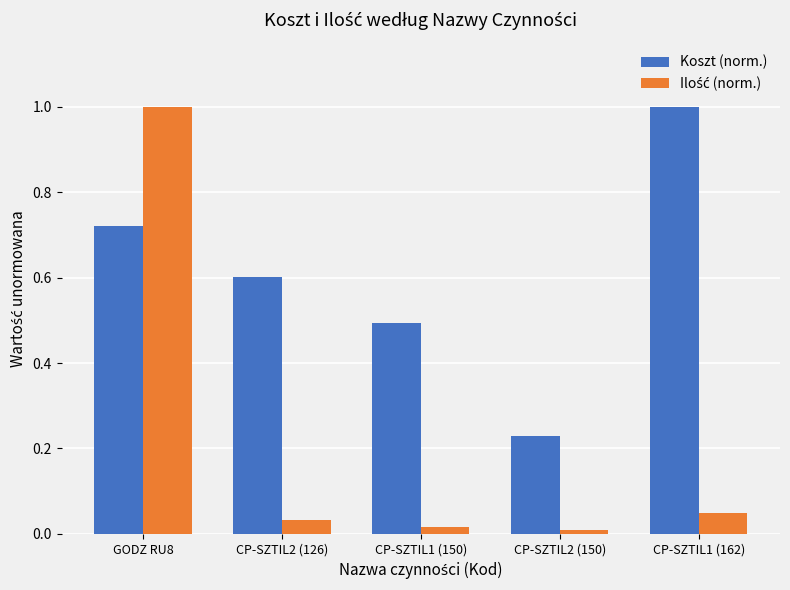

What is the label of the 5th bar from the left?

CP-SZTIL1 (162)